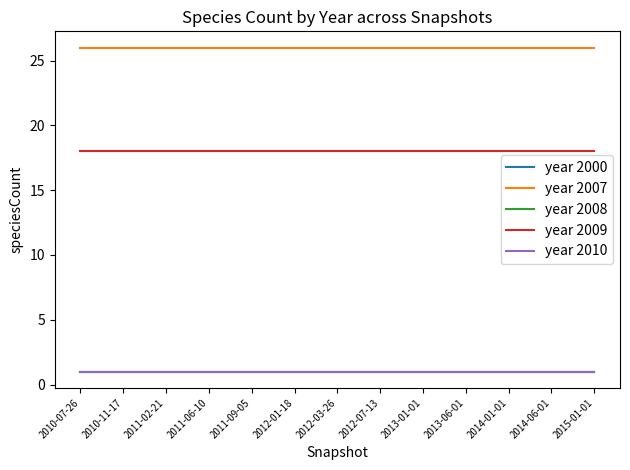

Rank the series by their maximum value, from highest to lowest.

year 2007, year 2009, year 2000, year 2008, year 2010